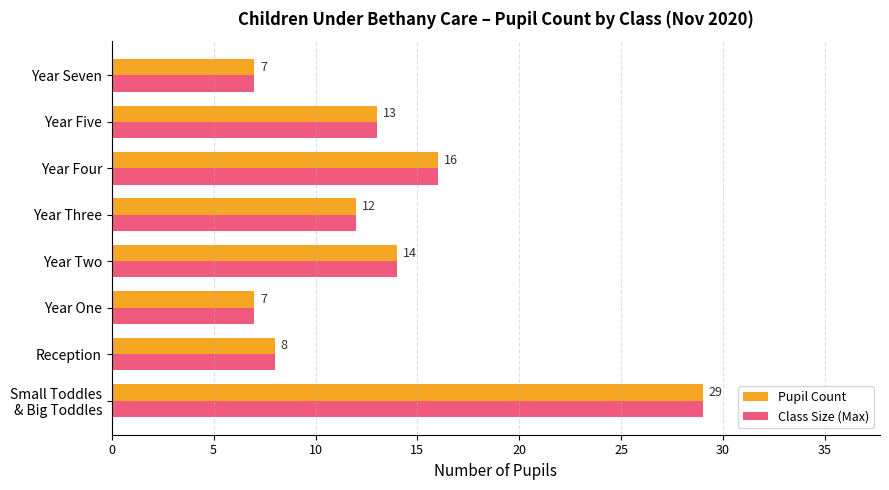

Where is Class Size (Max) nearest to the value 18?

Year Four